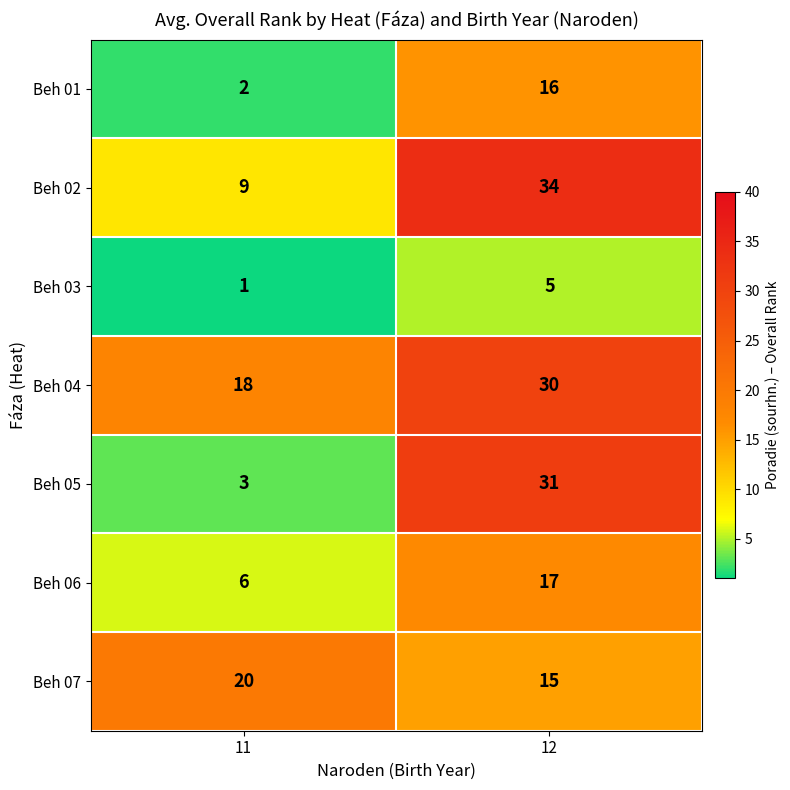

Which series has the widest spread of values?

Beh 05